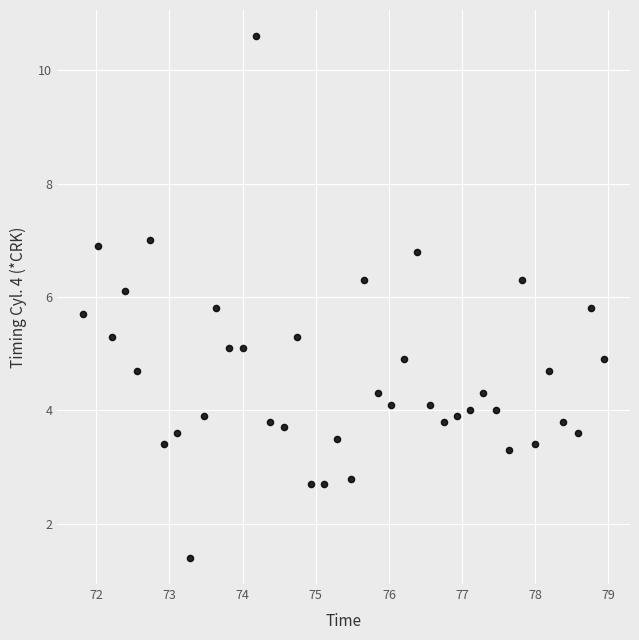

What is the range of Y values (max minus min)?

9.2